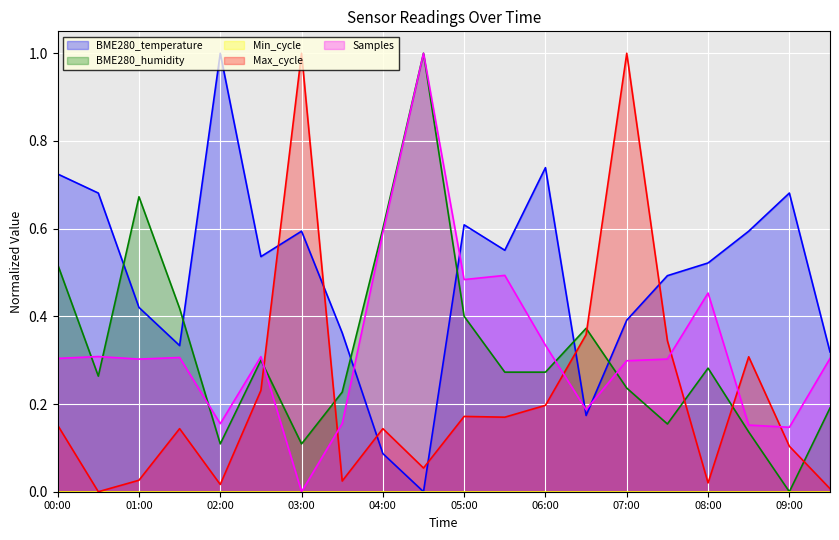

What is the sum of the BME280_humidity values at 05:30 and 00:00?

0.8